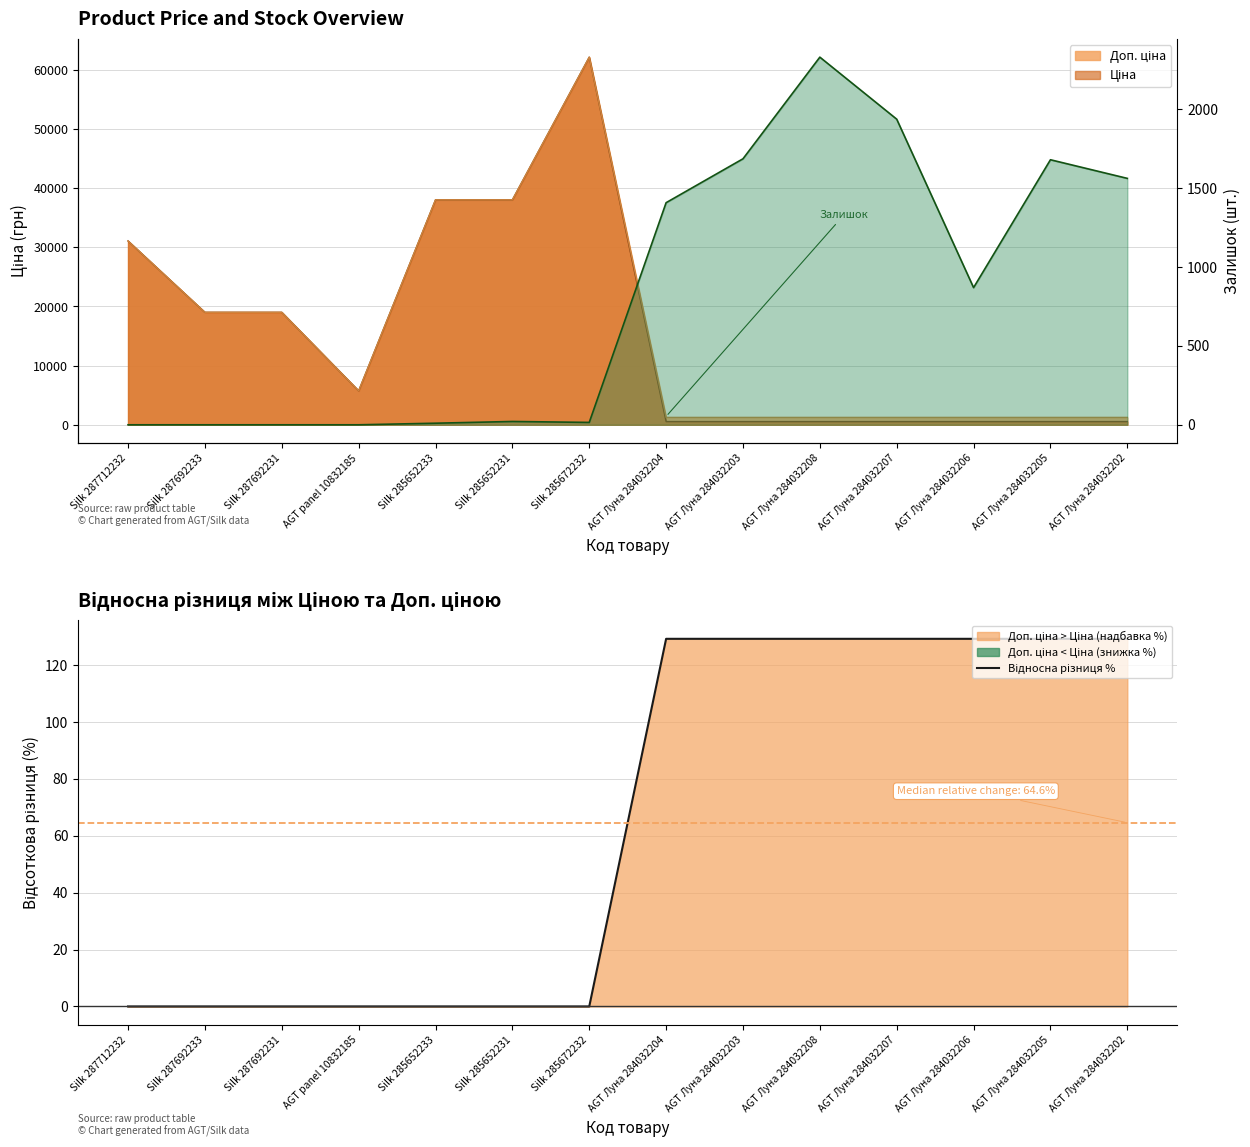

Reading right to left, list all the values displayed in this chart.

AGT Луна 284032202=129.2	AGT Луна 284032205=129.2	AGT Луна 284032206=129.2	AGT Луна 284032207=129.2	AGT Луна 284032208=129.2	AGT Луна 284032203=129.2	AGT Луна 284032204=129.2	Silk 285672232=0.0	Silk 285652231=0.0	Silk 285652233=0.0	AGT panel 10832185=0.0	Silk 287692231=0.0	Silk 287692233=0.0	Silk 287712232=0.0